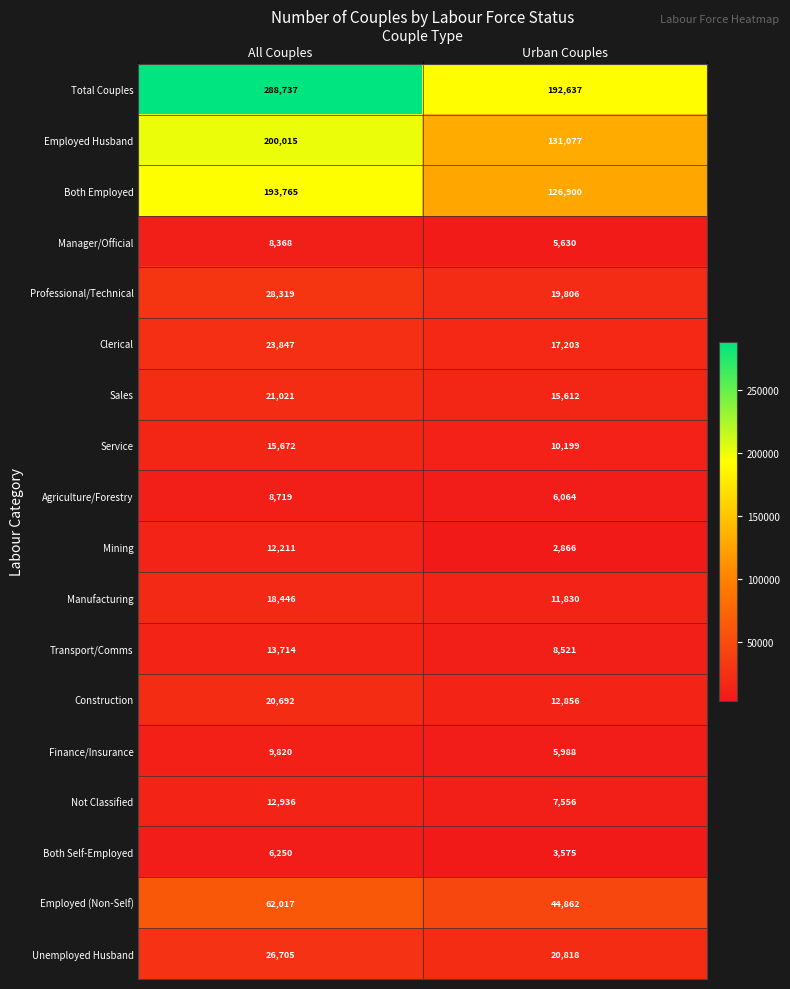

Which category has the highest value in the Not Classified series?

All Couples